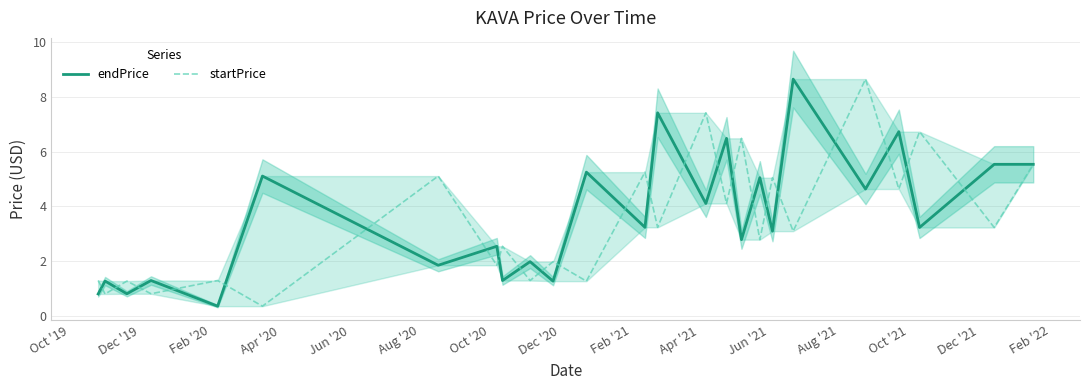

Which series ends up on top after the final intersection of startPrice and endPrice?

endPrice